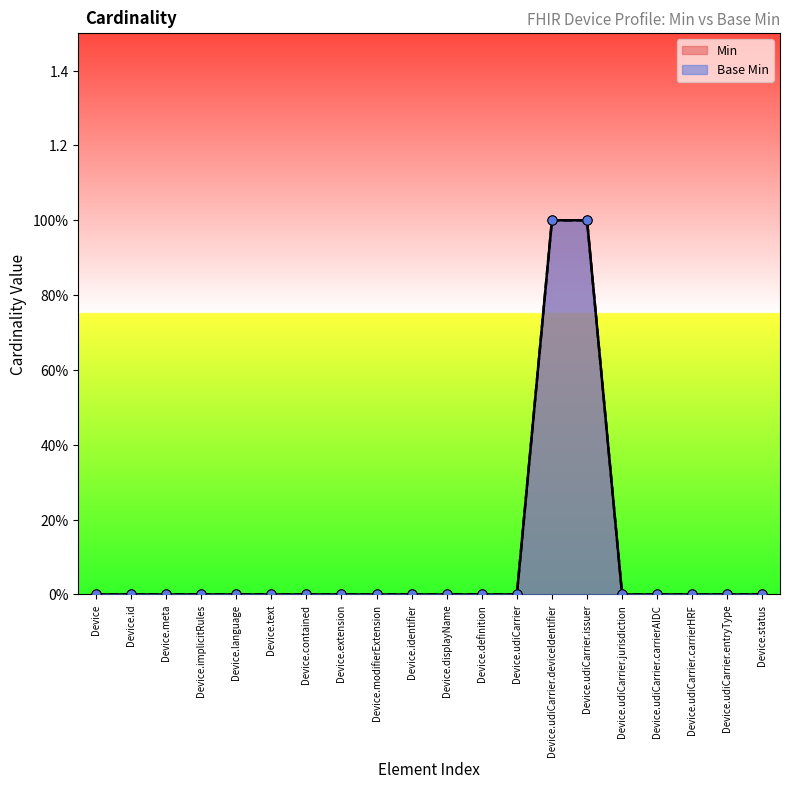

What are all the series names shown in the legend?

Base Min, Min